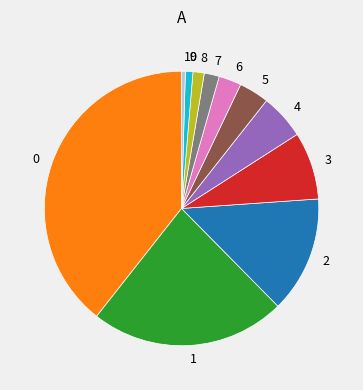

Is there a majority slice in this chart?

No